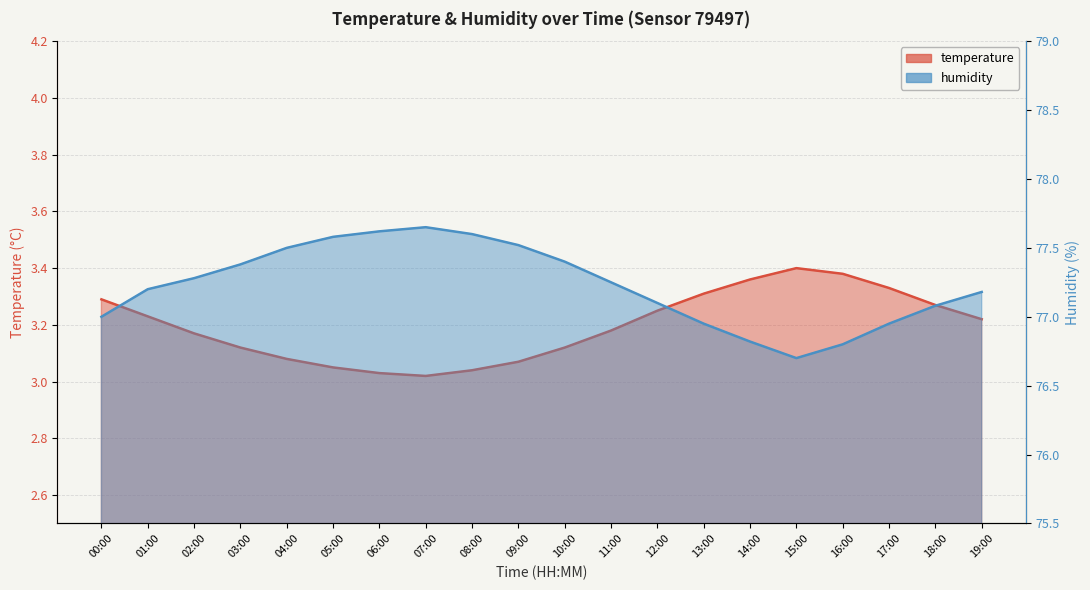

True or false: humidity and temperature intersect in this chart.

False